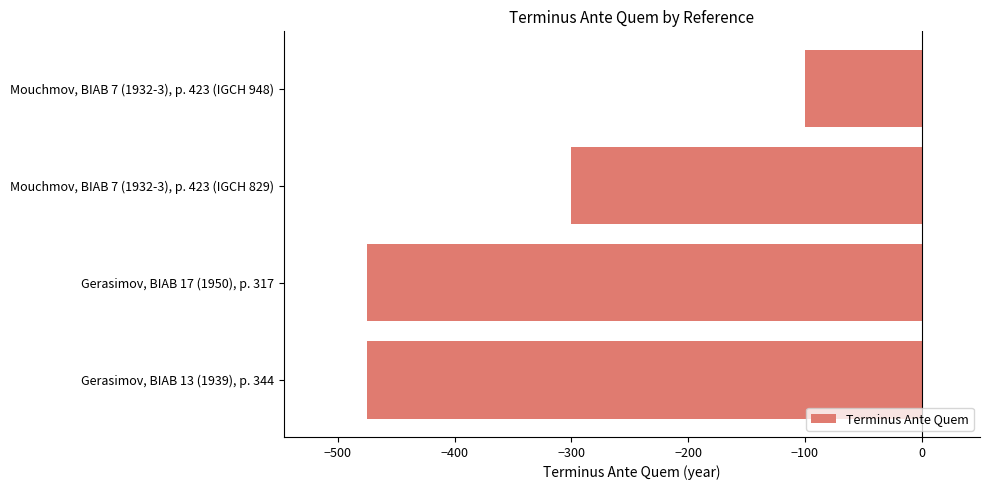

What is the approximate value at Mouchmov, BIAB 7 (1932-3), p. 423 (IGCH 829)?

-300